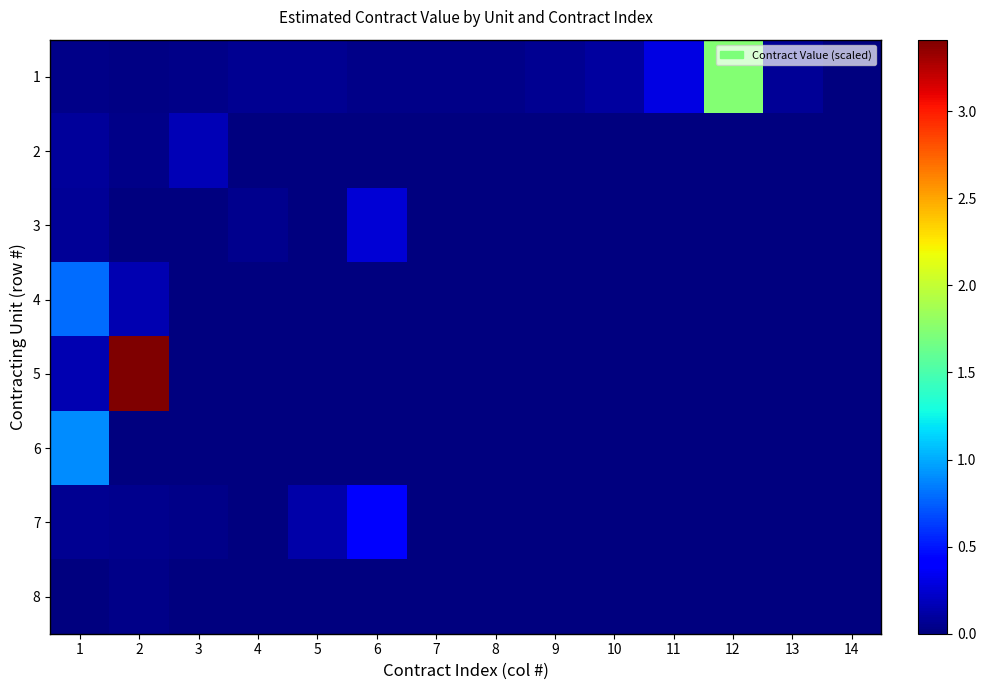

Reading right to left, transcribe all the data shown in this chart.

1: 14=0.0	13=0.1	12=1.7	11=0.3	10=0.1	9=0.1	8=0.0	7=0.0	6=0.0	5=0.1	4=0.1	3=0.0	2=0.0	1=0.0
2: 14=0.0	13=0.0	12=0.0	11=0.0	10=0.0	9=0.0	8=0.0	7=0.0	6=0.0	5=0.0	4=0.0	3=0.2	2=0.0	1=0.1
3: 14=0.0	13=0.0	12=0.0	11=0.0	10=0.0	9=0.0	8=0.0	7=0.0	6=0.3	5=0.0	4=0.0	3=0.0	2=0.0	1=0.1
4: 14=0.0	13=0.0	12=0.0	11=0.0	10=0.0	9=0.0	8=0.0	7=0.0	6=0.0	5=0.0	4=0.0	3=0.0	2=0.1	1=0.8
5: 14=0.0	13=0.0	12=0.0	11=0.0	10=0.0	9=0.0	8=0.0	7=0.0	6=0.0	5=0.0	4=0.0	3=0.0	2=3.4	1=0.2
6: 14=0.0	13=0.0	12=0.0	11=0.0	10=0.0	9=0.0	8=0.0	7=0.0	6=0.0	5=0.0	4=0.0	3=0.0	2=0.0	1=0.9
7: 14=0.0	13=0.0	12=0.0	11=0.0	10=0.0	9=0.0	8=0.0	7=0.0	6=0.4	5=0.1	4=0.0	3=0.0	2=0.0	1=0.1
8: 14=0.0	13=0.0	12=0.0	11=0.0	10=0.0	9=0.0	8=0.0	7=0.0	6=0.0	5=0.0	4=0.0	3=0.0	2=0.0	1=0.0